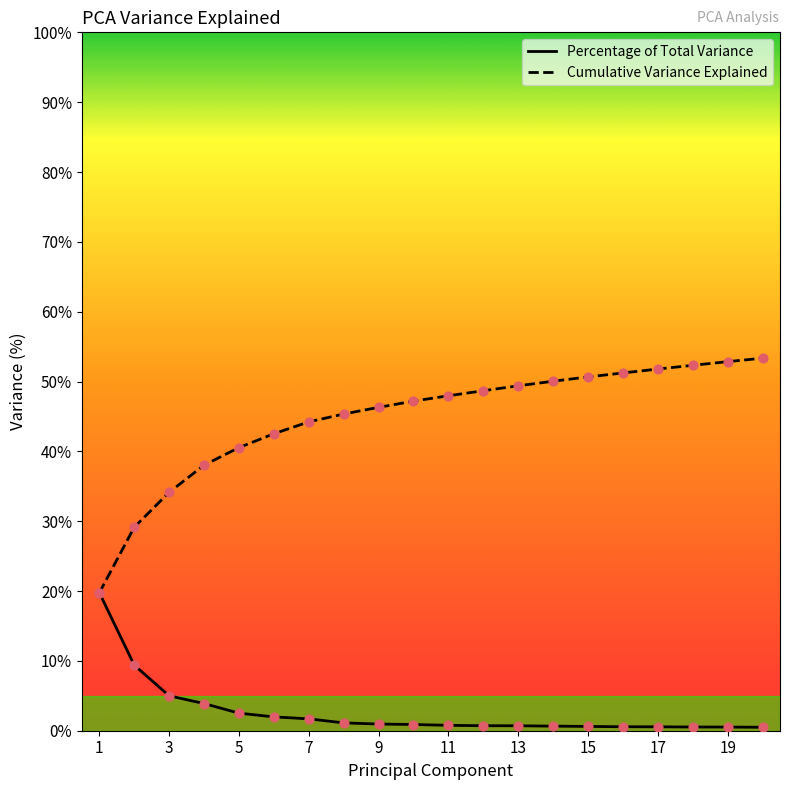

Rank the series by their maximum value, from highest to lowest.

Cumulative Variance Explained, Percentage of Total Variance